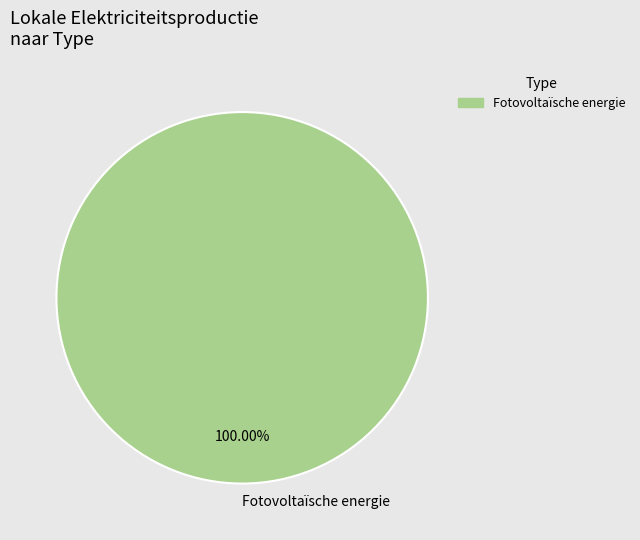

Does Fotovoltaïsche energie account for over 50% of the chart?

Yes